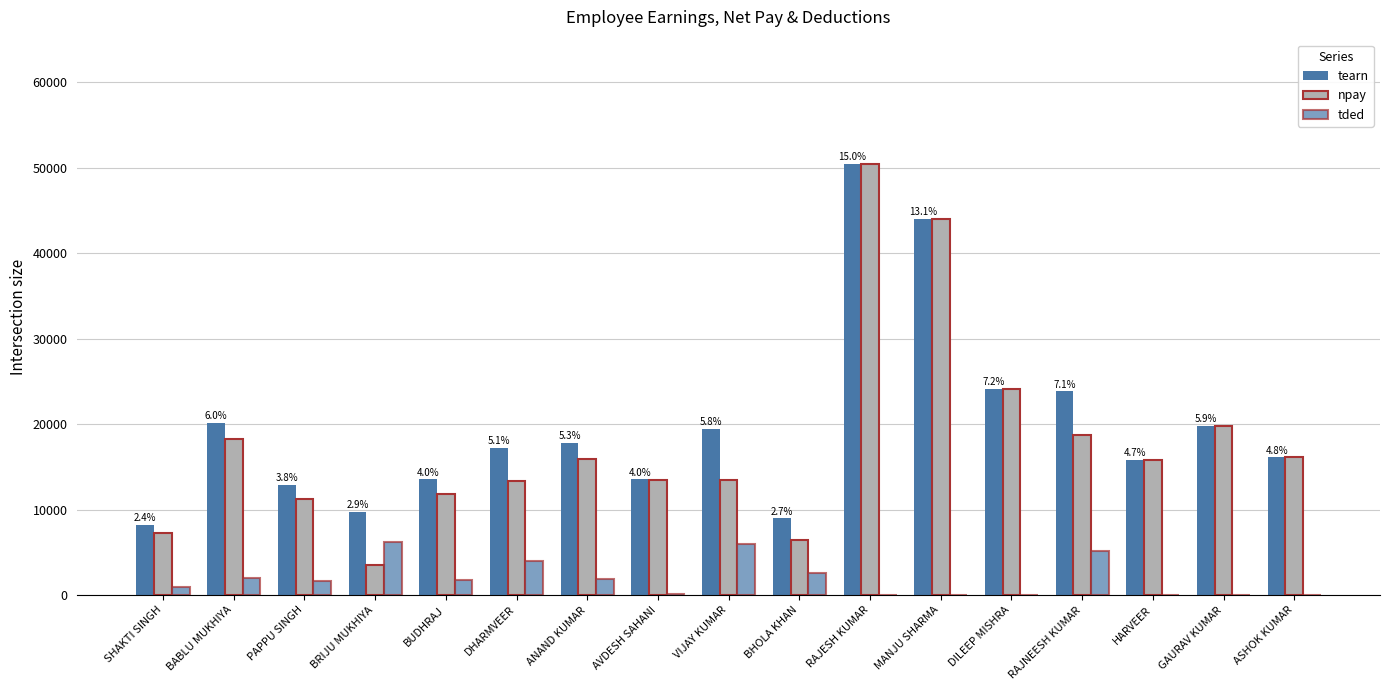

True or false: tded has a value of 3693 at MANJU SHARMA.

False